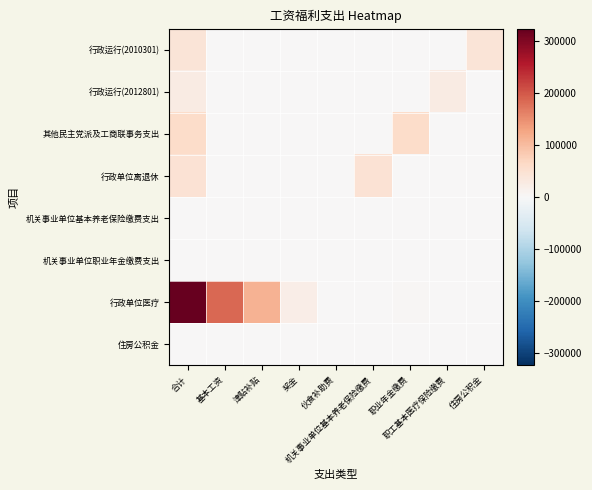

Reading left to right, list all the values displayed in this chart.

住房公积金: 合计=0.0	基本工资=0.0	津贴补贴=0.0	奖金=0.0	伙食补助费=0.0	机关事业单位基本养老保险缴费=0.0	职业年金缴费=0.0	职工基本医疗保险缴费=0.0	住房公积金=0.0
行政单位医疗: 合计=323563.7	基本工资=186035.2	津贴补贴=113279.0	奖金=20949.0	伙食补助费=0.0	机关事业单位基本养老保险缴费=0.0	职业年金缴费=3300.5	职工基本医疗保险缴费=0.0	住房公积金=0.0
机关事业单位职业年金缴费支出: 合计=0.0	基本工资=0.0	津贴补贴=0.0	奖金=0.0	伙食补助费=0.0	机关事业单位基本养老保险缴费=0.0	职业年金缴费=0.0	职工基本医疗保险缴费=0.0	住房公积金=0.0
机关事业单位基本养老保险缴费支出: 合计=0.0	基本工资=0.0	津贴补贴=0.0	奖金=0.0	伙食补助费=0.0	机关事业单位基本养老保险缴费=0.0	职业年金缴费=0.0	职工基本医疗保险缴费=0.0	住房公积金=0.0
行政单位离退休: 合计=45692.2	基本工资=0.0	津贴补贴=0.0	奖金=0.0	伙食补助费=0.0	机关事业单位基本养老保险缴费=45692.2	职业年金缴费=0.0	职工基本医疗保险缴费=0.0	住房公积金=0.0
其他民主党派及工商联事务支出: 合计=60004.4	基本工资=0.0	津贴补贴=0.0	奖金=0.0	伙食补助费=0.0	机关事业单位基本养老保险缴费=0.0	职业年金缴费=60004.4	职工基本医疗保险缴费=0.0	住房公积金=0.0
行政运行(2012801): 合计=26487.2	基本工资=0.0	津贴补贴=0.0	奖金=0.0	伙食补助费=0.0	机关事业单位基本养老保险缴费=0.0	职业年金缴费=0.0	职工基本医疗保险缴费=26487.2	住房公积金=0.0
行政运行(2010301): 合计=41304.0	基本工资=0.0	津贴补贴=0.0	奖金=0.0	伙食补助费=0.0	机关事业单位基本养老保险缴费=0.0	职业年金缴费=0.0	职工基本医疗保险缴费=0.0	住房公积金=41304.0